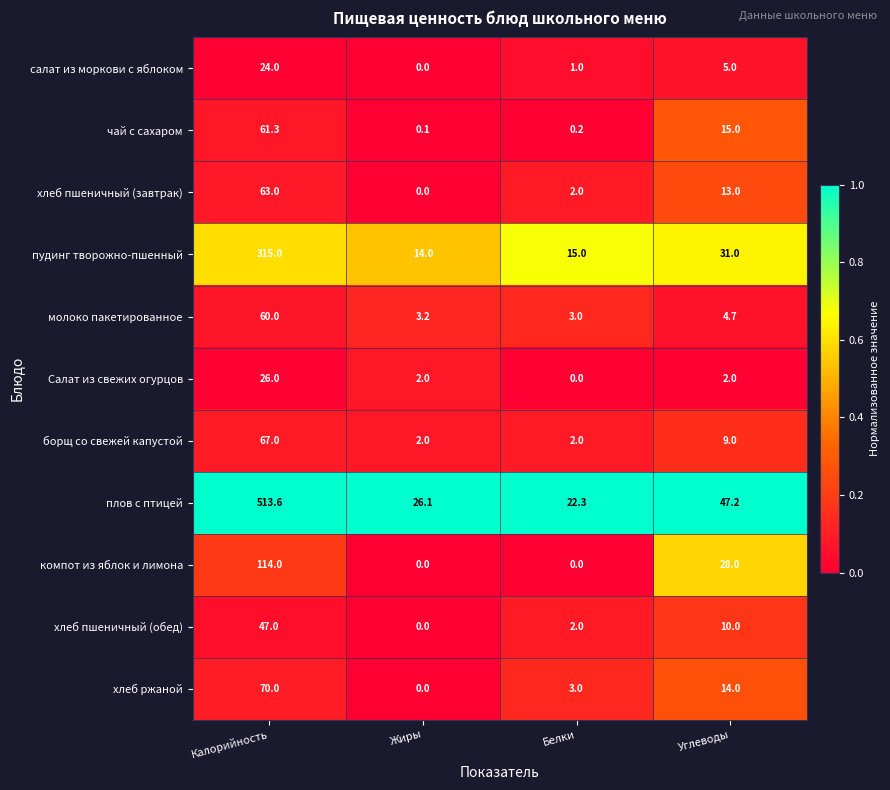

What is the total value across all series at Жиры?

47.4